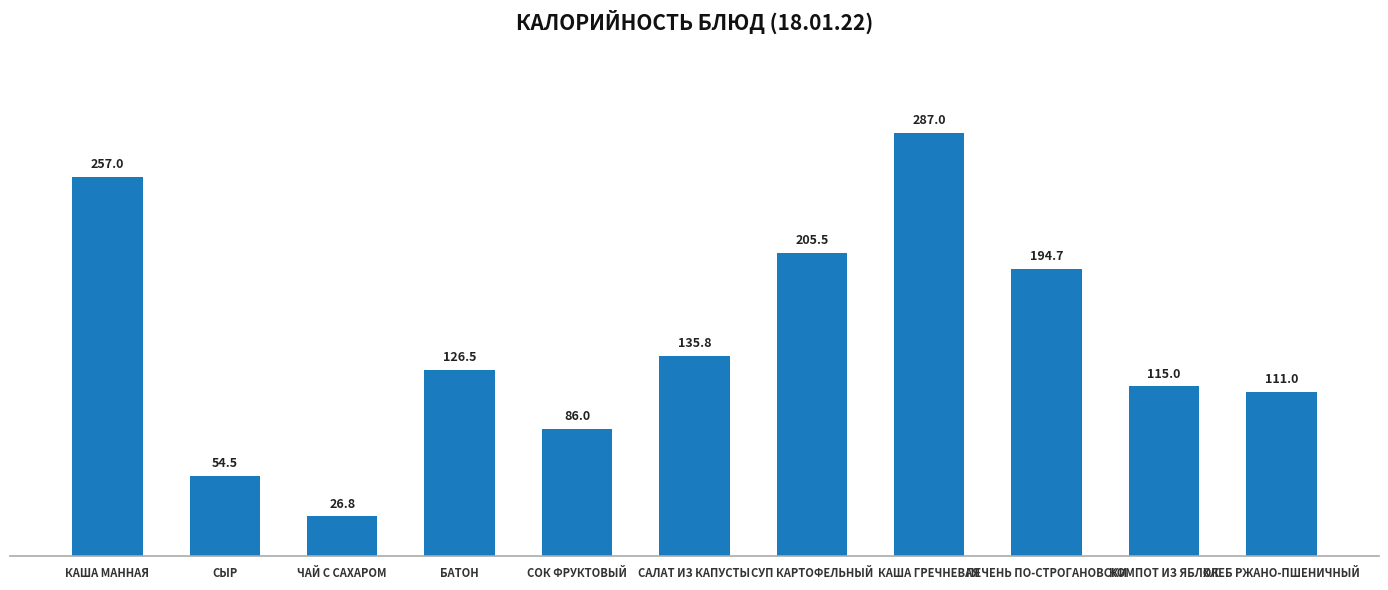

What is the difference between the maximum and minimum values?

260.2